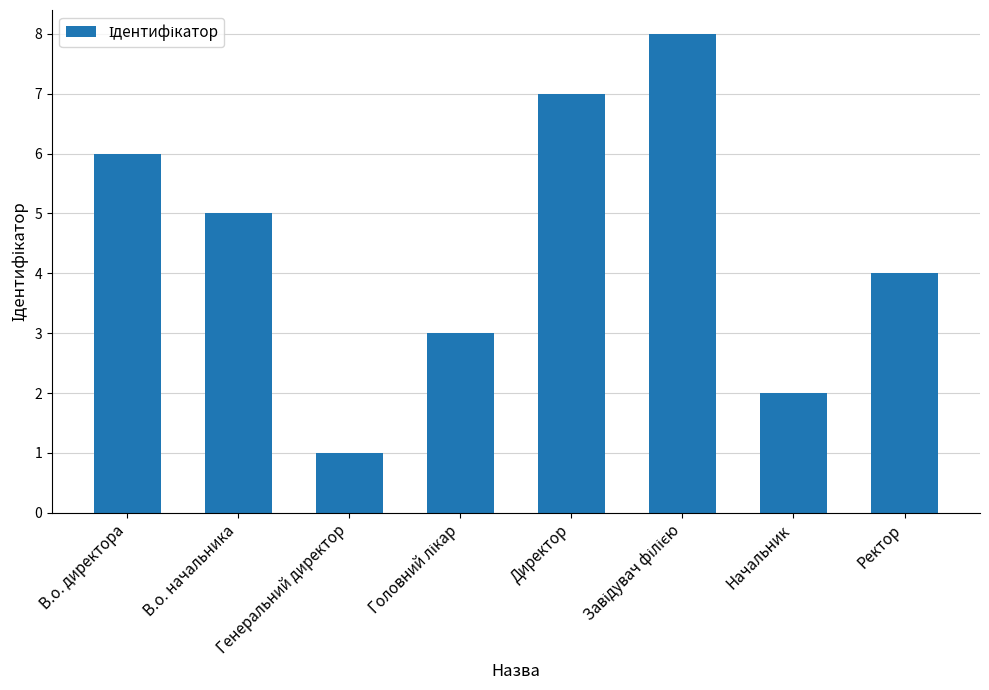

Reading right to left, what are all the values shown in this chart?

4	2	8	7	3	1	5	6